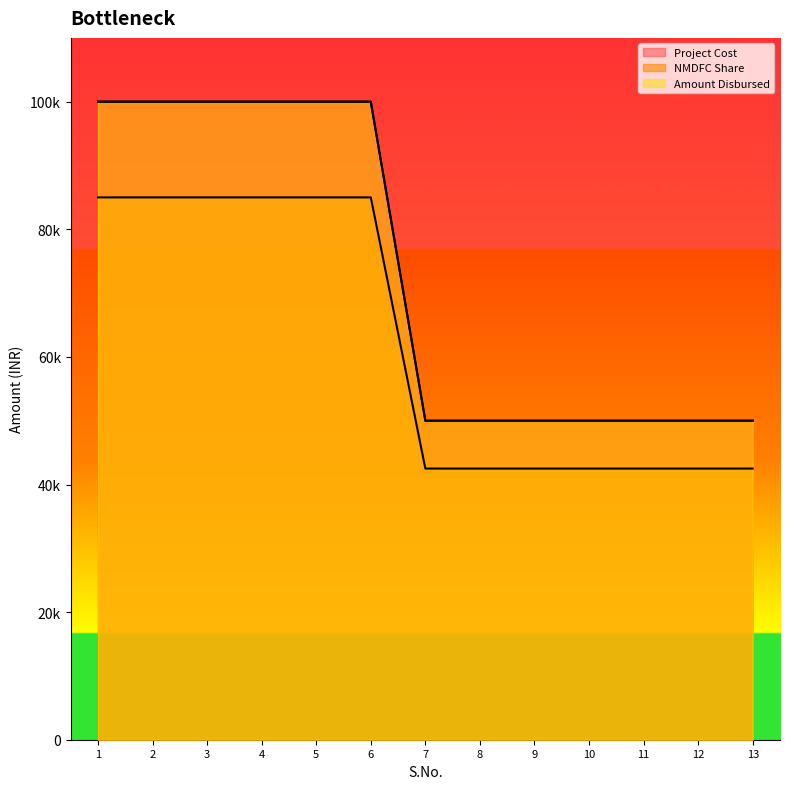

How many data points does each series have?

13